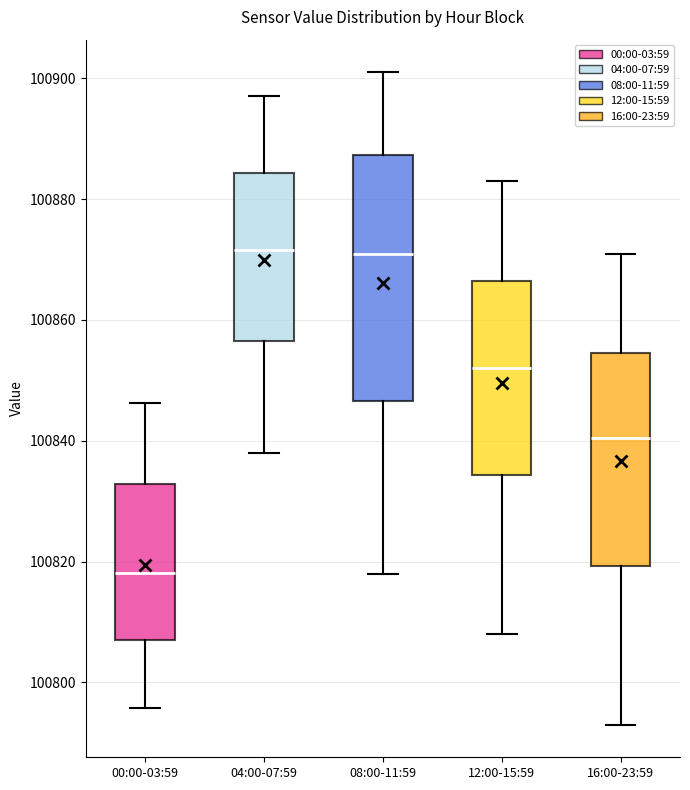

Which box is the tallest, from its lower edge to its upper edge?

08:00-11:59